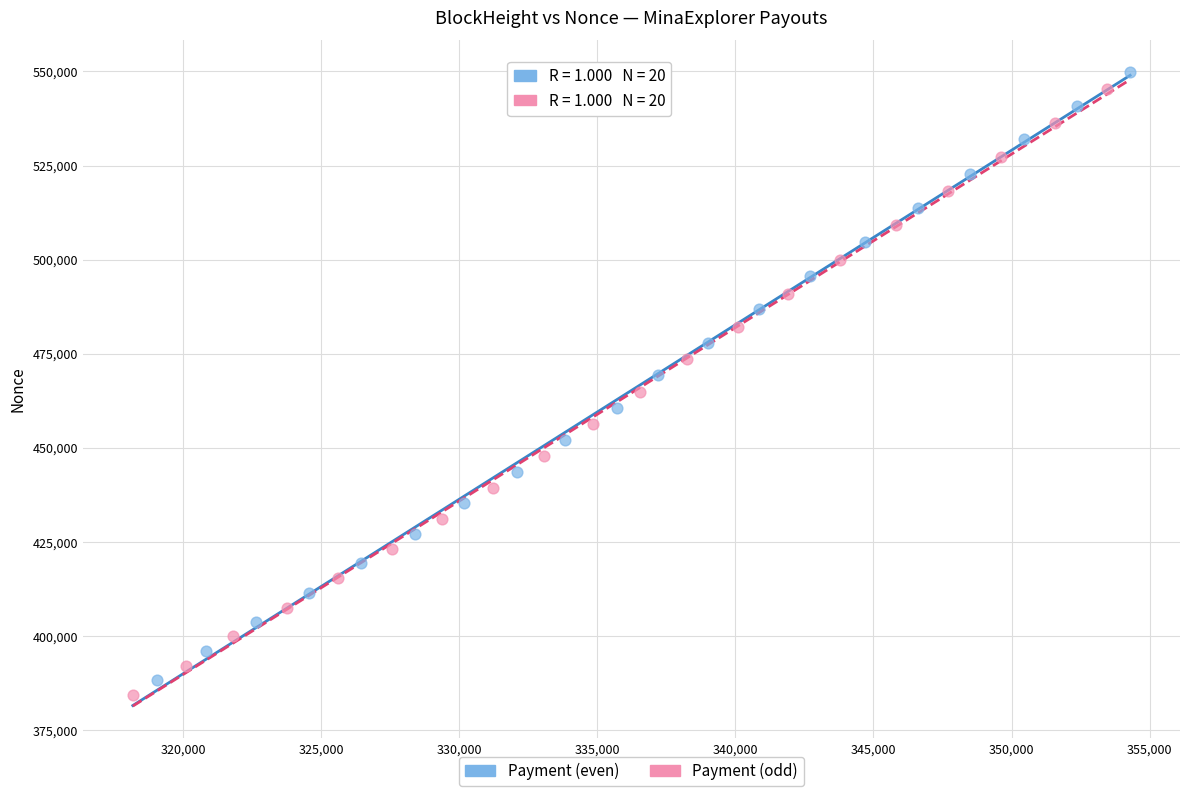

What are all the series names shown in the legend?

Payment (even), Payment (odd)